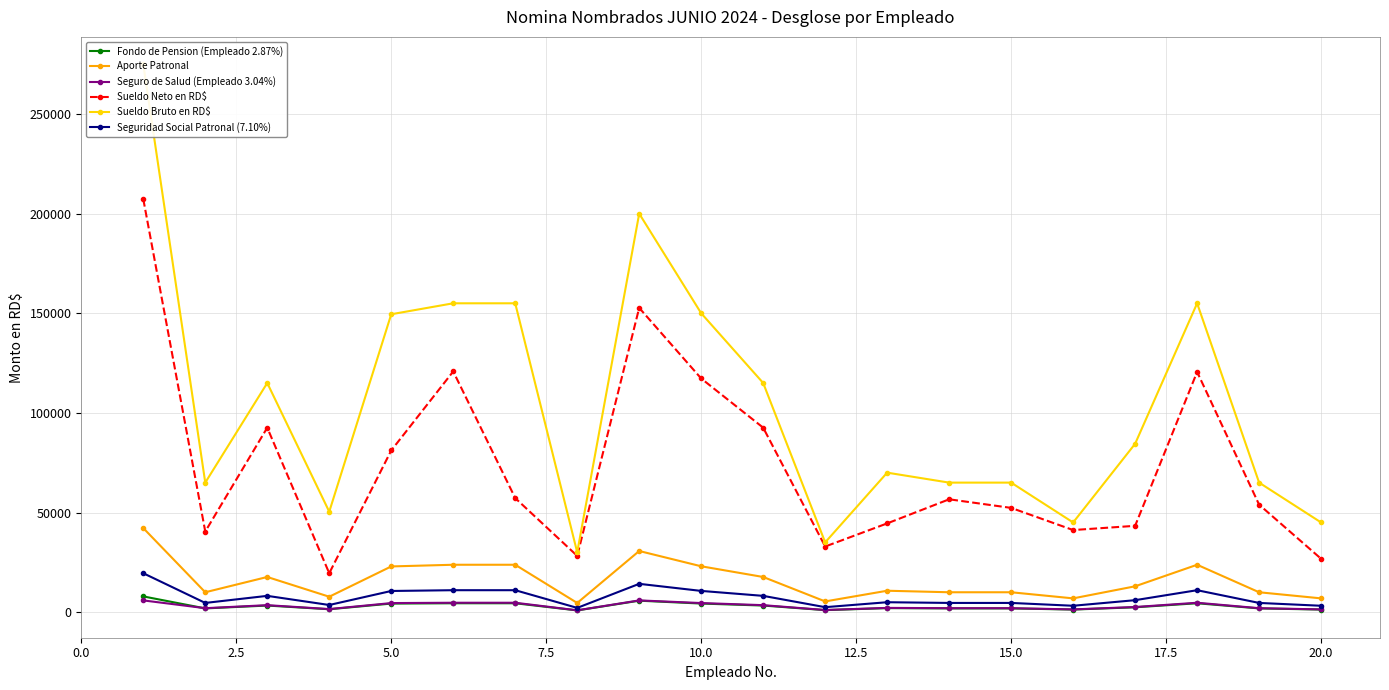

How many data points does each series have?

20